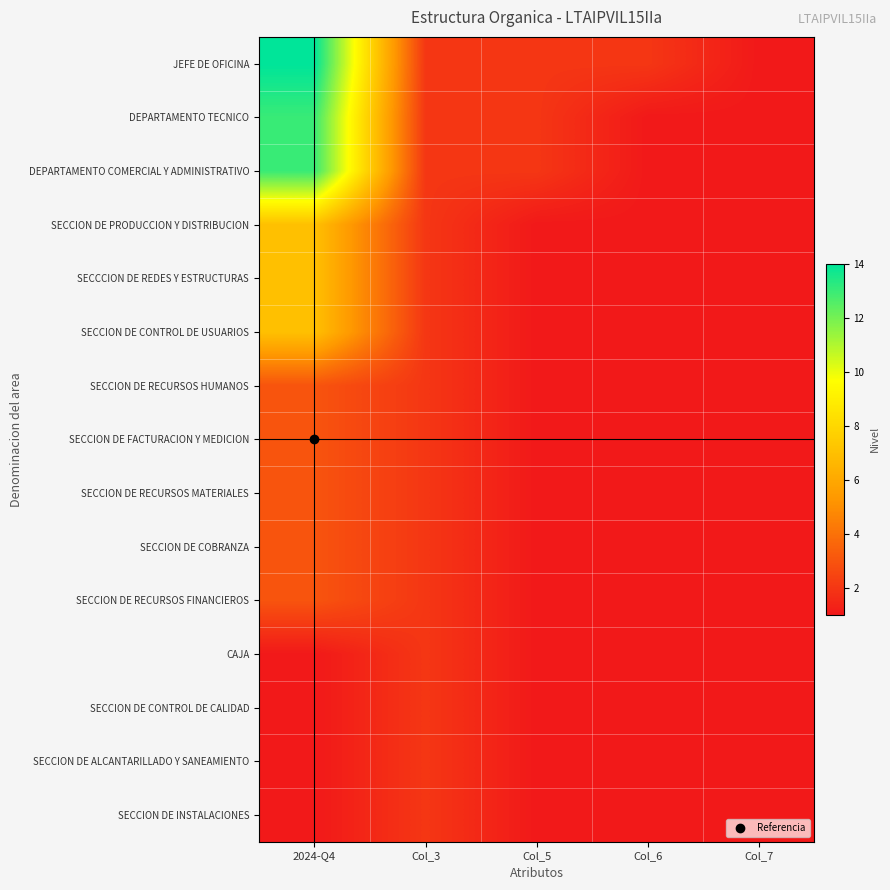

Which series has the largest range (max minus min)?

JEFE DE OFICINA